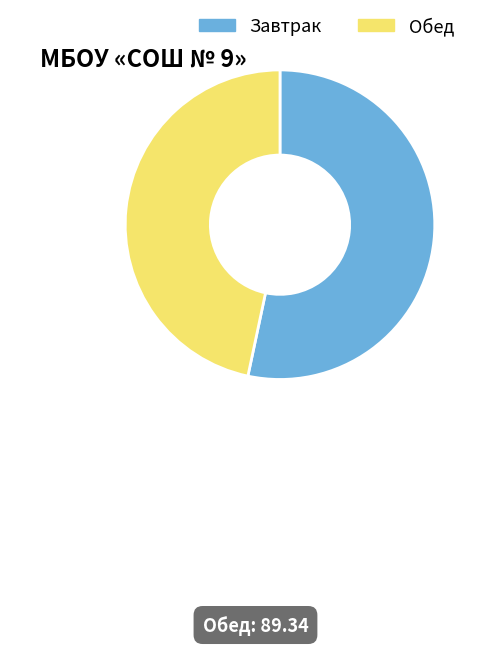

Is there any slice that represents more than half of the pie?

Yes